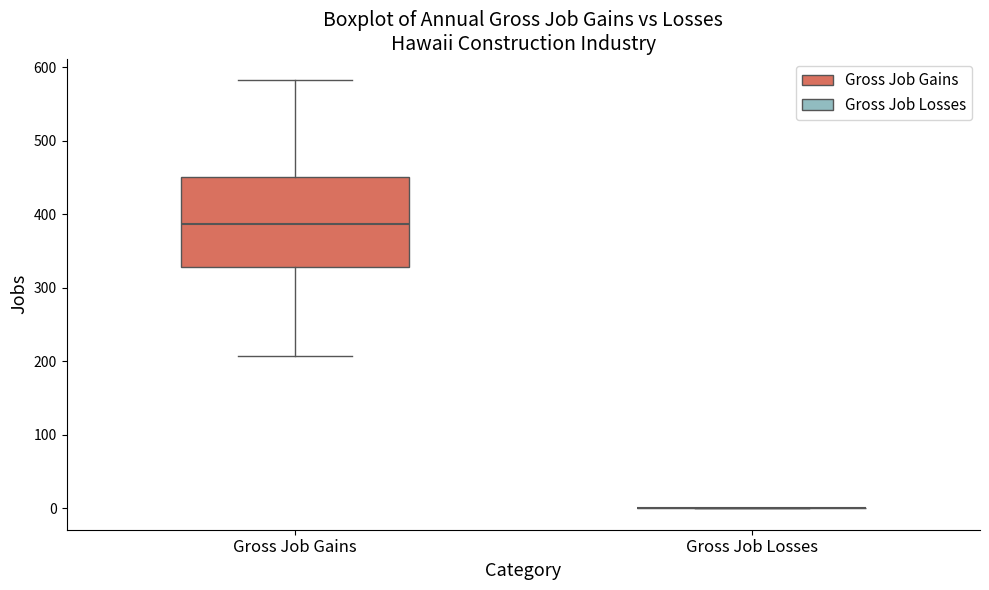

Where is the lower edge of the box for Gross Job Gains on the y-axis? The values are not printed on the chart, so give them approximately, as read against the axis.

330